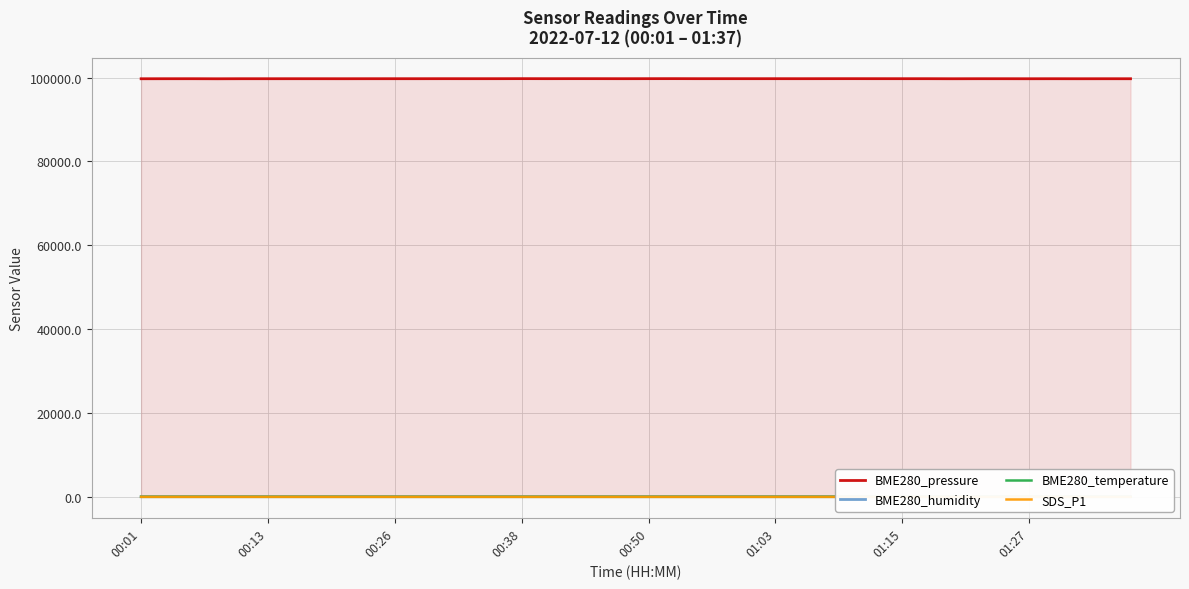

Which series has the largest total across all categories?

BME280_pressure